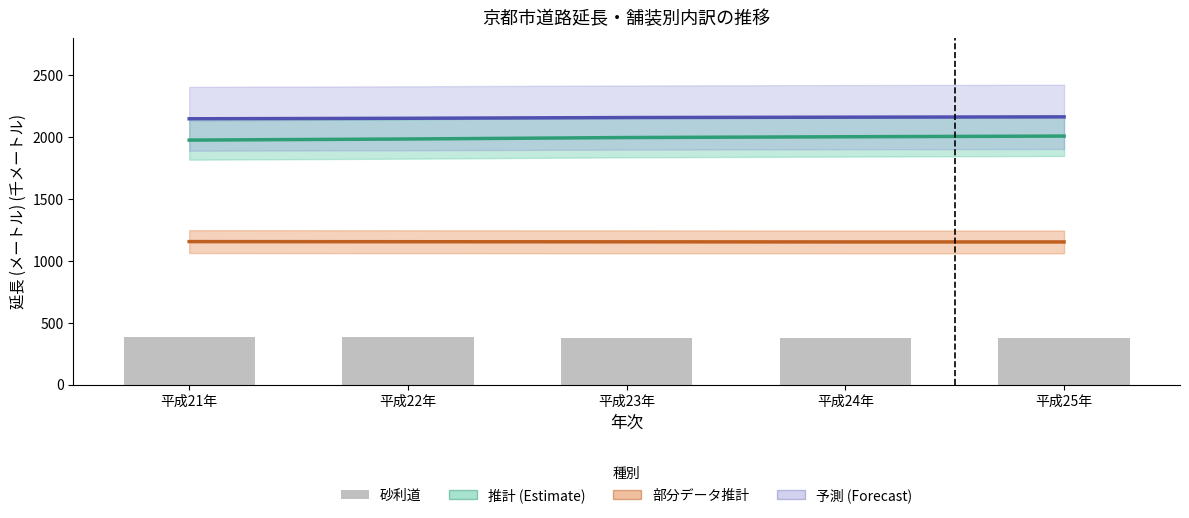

What is the label of the 5th bar from the right?

平成21年